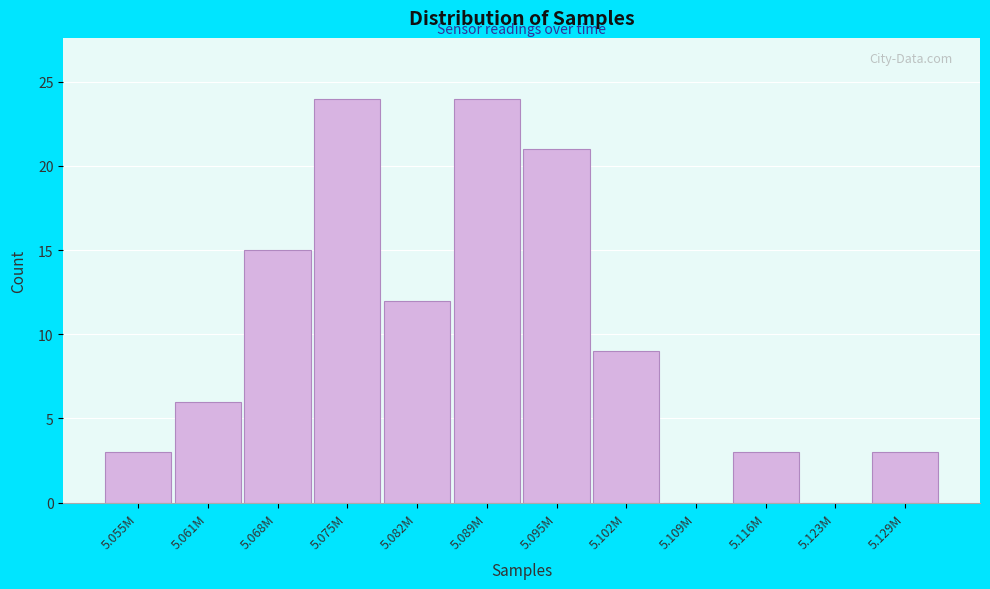

Reading right to left, list all the values displayed in this chart.

5.129M=3	5.123M=0	5.116M=3	5.109M=0	5.102M=9	5.095M=21	5.089M=24	5.082M=12	5.075M=24	5.068M=15	5.061M=6	5.055M=3